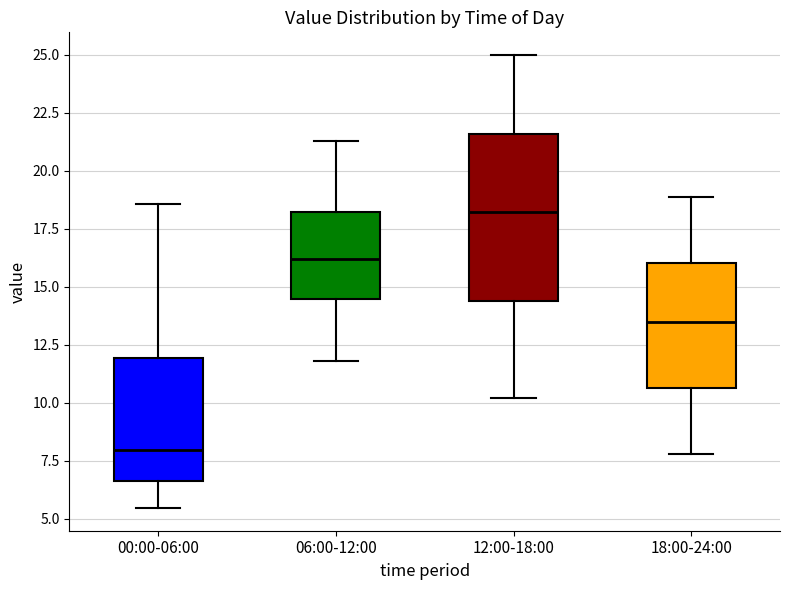

Reading left to right, transcribe this box plot: for each box, give where its median line is, the range the box spans, and where its two whiskers end, as read against the y-axis. The values are not printed on the chart, so give them approximately, as read against the axis.

00:00-06:00: median 8.0, box 6.5 to 12.0, whiskers 5.5 to 18.5
06:00-12:00: median 16.0, box 14.5 to 18.5, whiskers 12.0 to 21.5
12:00-18:00: median 18.5, box 14.5 to 21.5, whiskers 10.0 to 25.0
18:00-24:00: median 13.5, box 10.5 to 16.0, whiskers 8.0 to 19.0